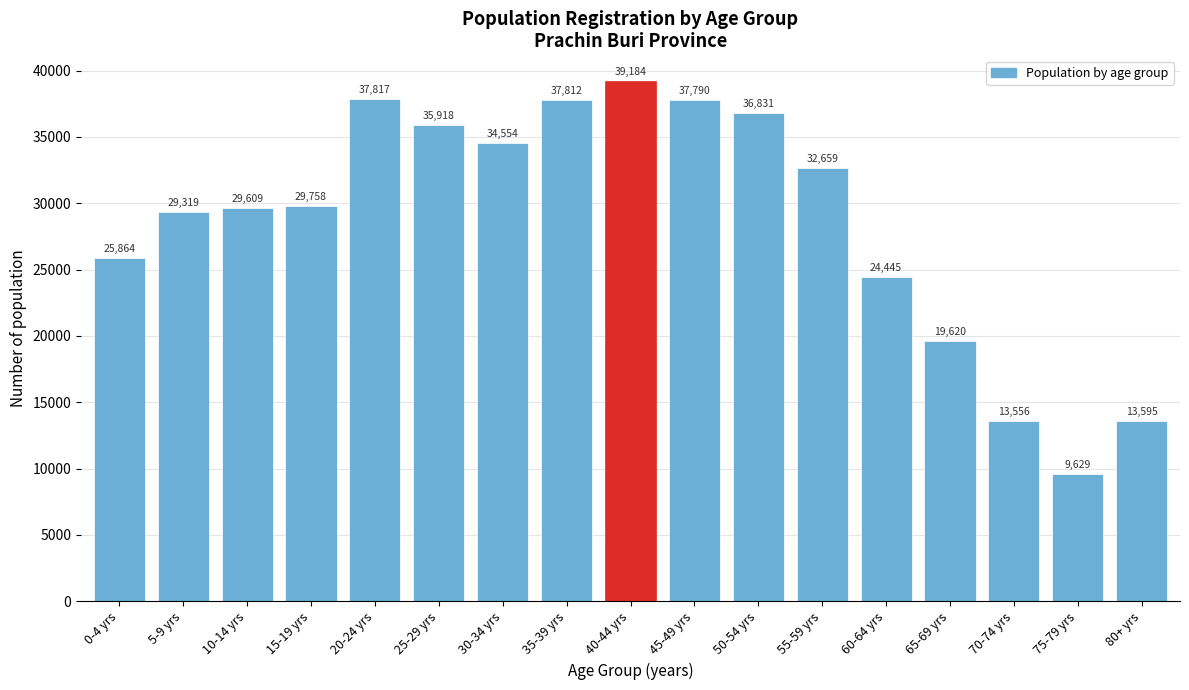

Reading right to left, extract all data points from this chart.

80+ yrs=13595	75-79 yrs=9629	70-74 yrs=13556	65-69 yrs=19620	60-64 yrs=24445	55-59 yrs=32659	50-54 yrs=36831	45-49 yrs=37790	40-44 yrs=39184	35-39 yrs=37812	30-34 yrs=34554	25-29 yrs=35918	20-24 yrs=37817	15-19 yrs=29758	10-14 yrs=29609	5-9 yrs=29319	0-4 yrs=25864